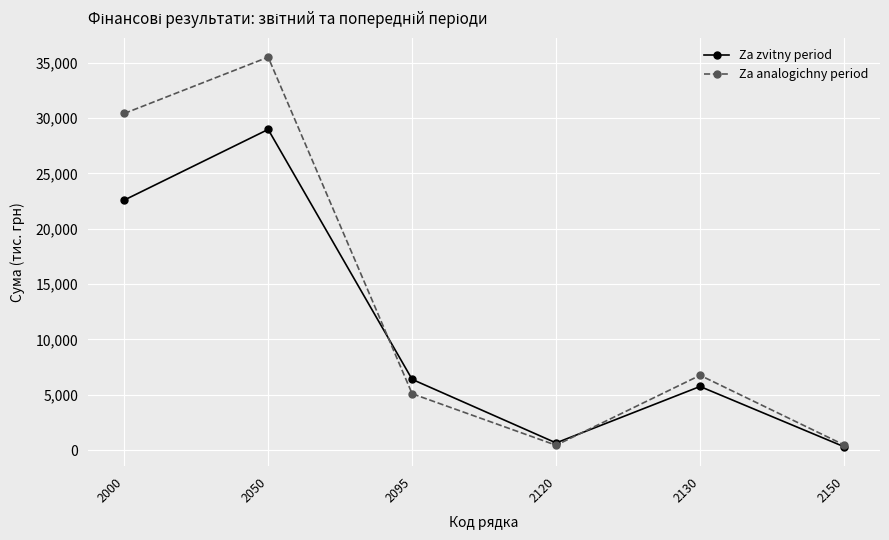

What is the difference between the Za analogichny period values at 2050 and 2095?

30417